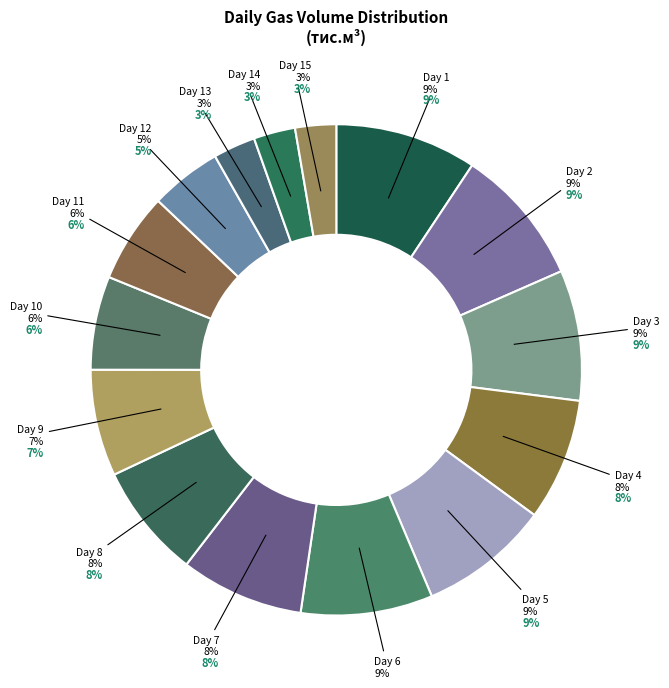

Does 7 represent more than half of the total?

No